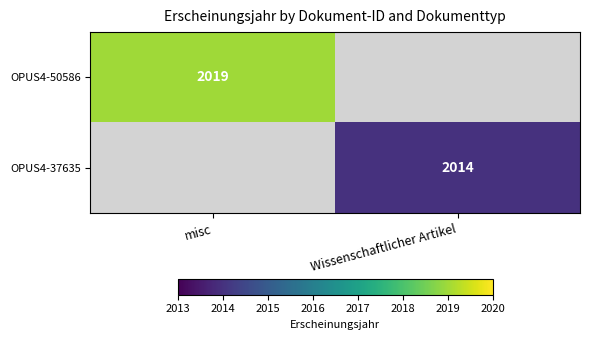

Is it true that OPUS4-50586 equals 3125 at misc?

False